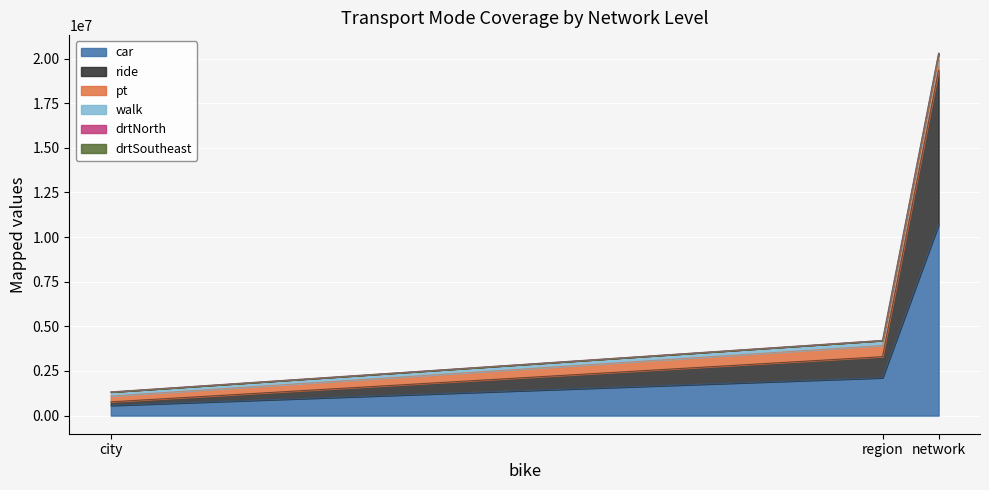

How many categories are shown in the chart?

3